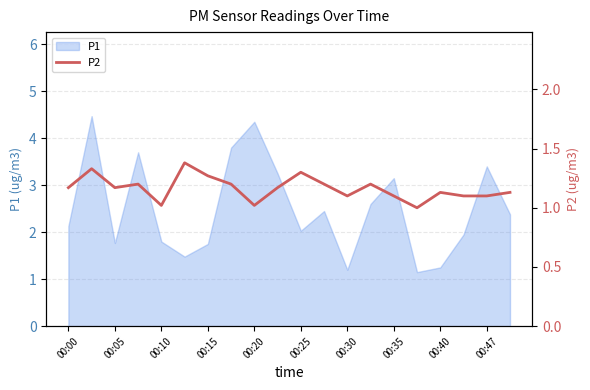

What is the smallest value displayed?

1.0